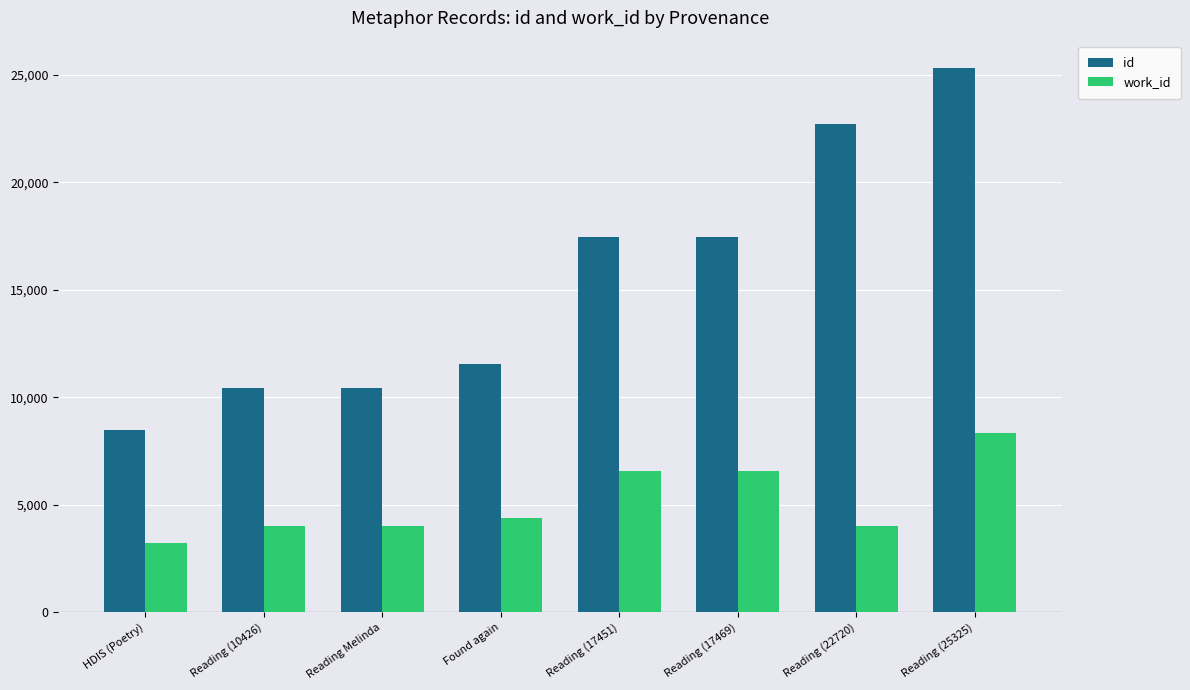

What position from the right is HDIS (Poetry)?

8